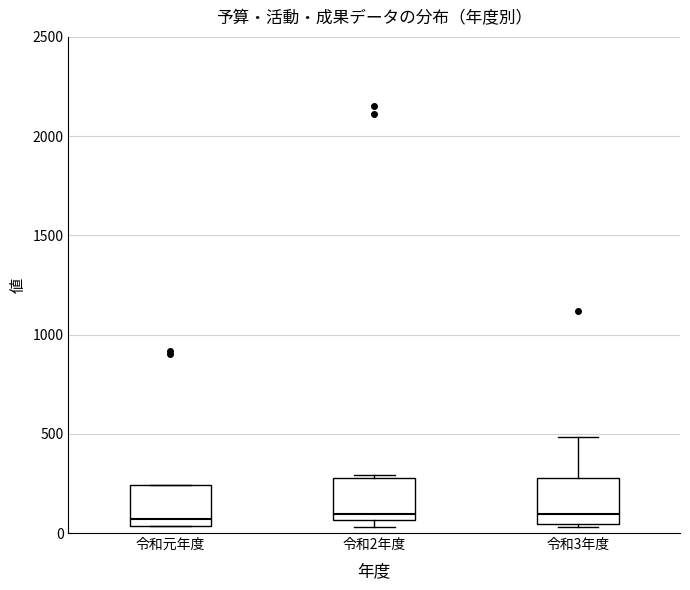

Reading left to right, read every box against the y-axis: the position of its median line, the range the box covers, and the ends of its whiskers. The values are not printed on the chart, so give them approximately, as read against the axis.

令和元年度: median 50 (just above the box's lower edge), box 50 to 250, whiskers 50 to 250
令和2年度: median 100, box 50 to 300, whiskers 50 (just below the box's lower edge) to 300
令和3年度: median 100, box 50 to 300, whiskers 50 to 500